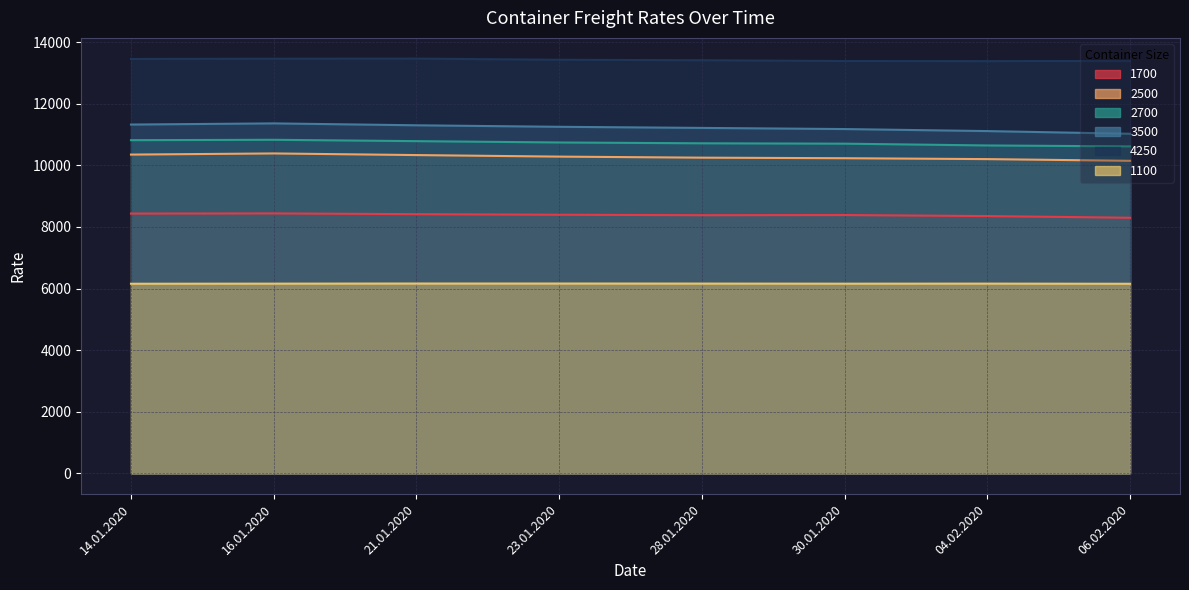

Is it true that 2500 equals 2939 at 28.01.2020?

False